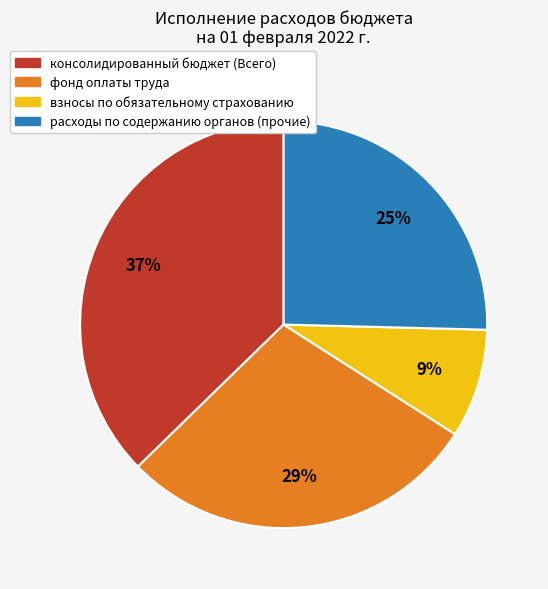

To the nearest percent, what is the average slice percentage?

25%